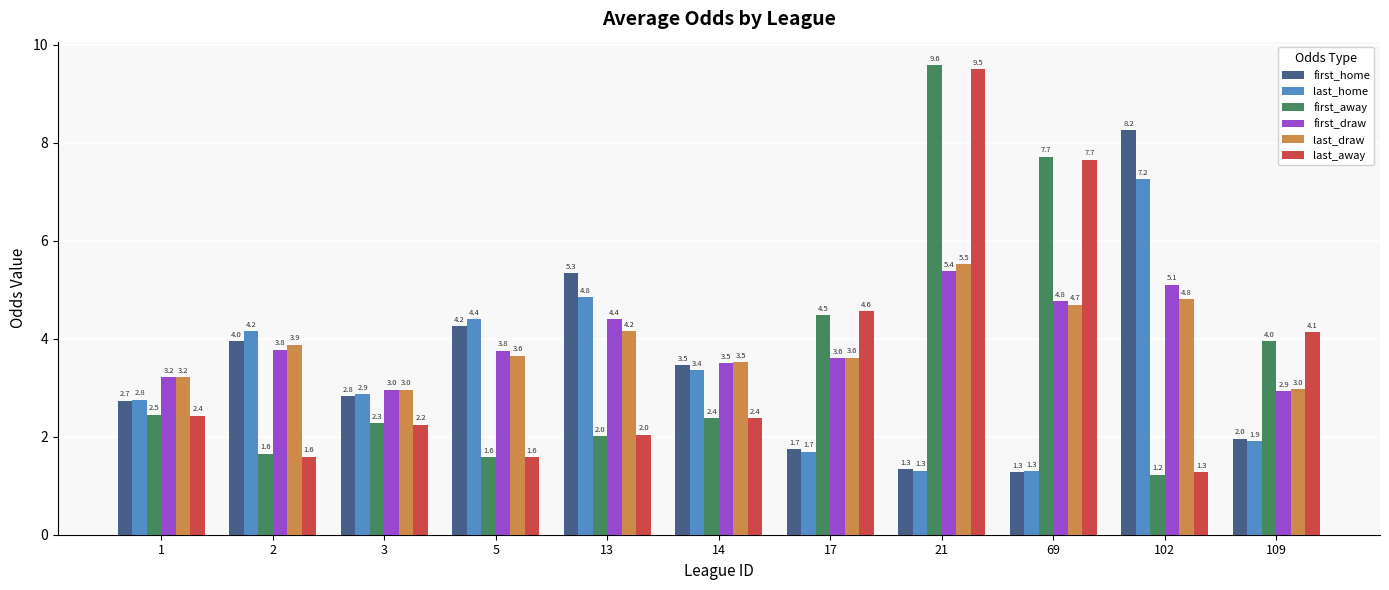

What is the difference between the maximum and minimum values in the first_home series?

7.0